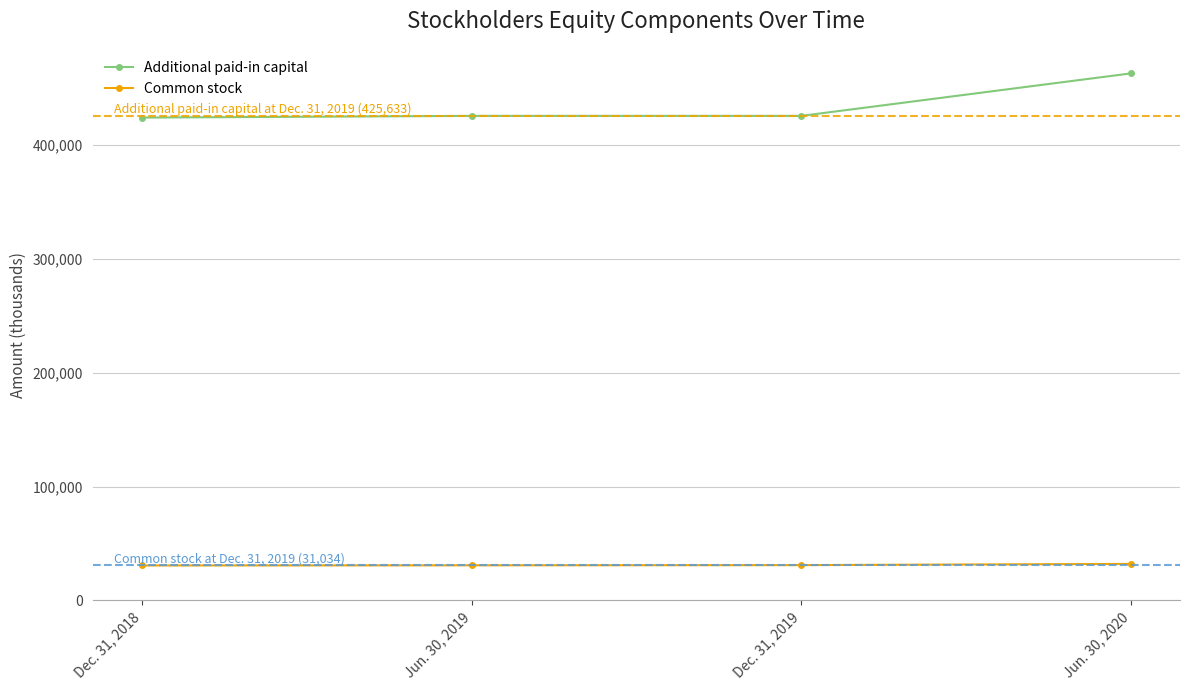

How many Common stock values are between 30866 and 32101?

3